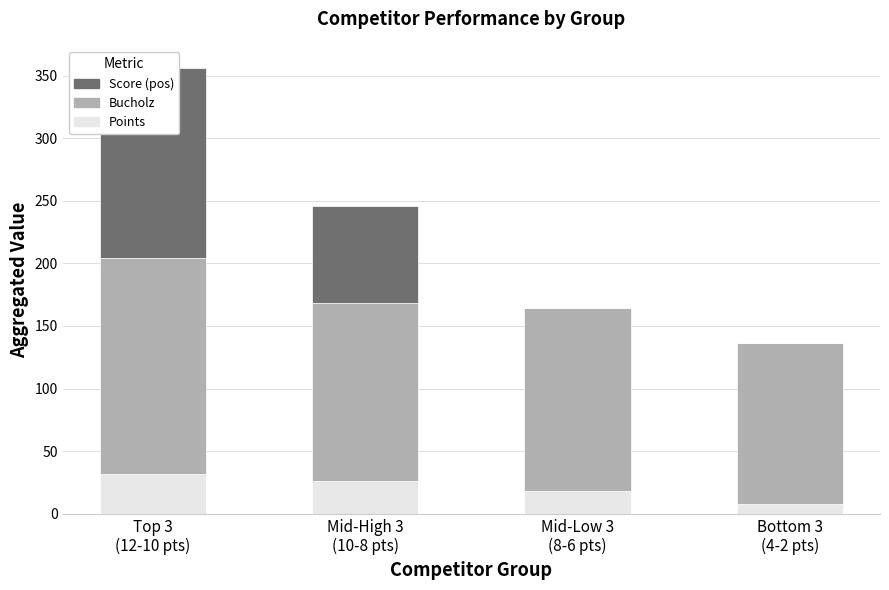

Is it true that Bucholz equals 71 at Top 3
(12-10 pts)?

False